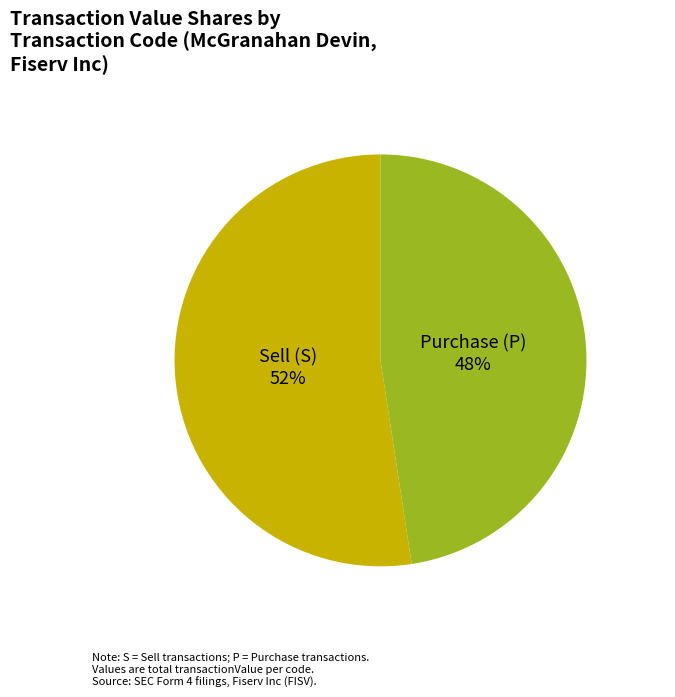

Is the sum of Purchase (P) and Sell (S) greater than half?

Yes